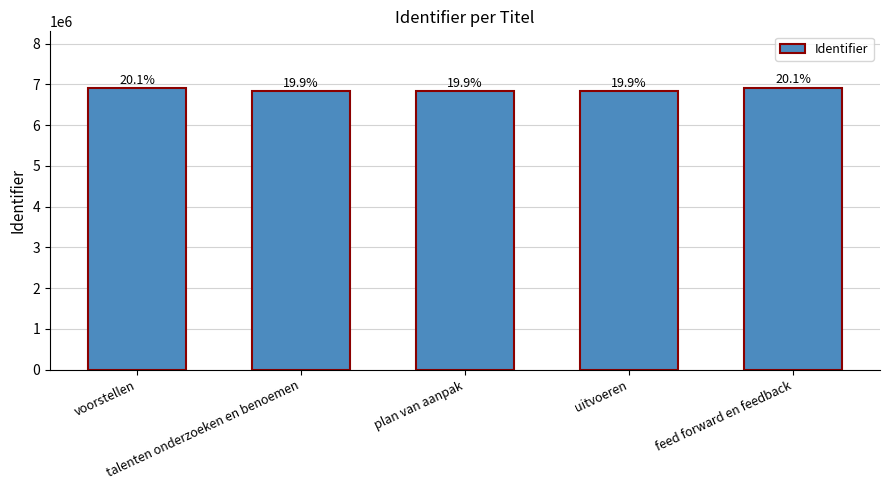

True or false: the data shows 2948396 at talenten onderzoeken en benoemen.

False